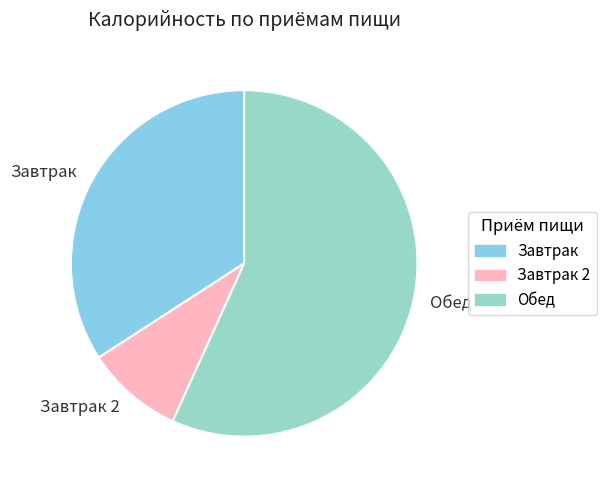

How many slices are in this pie chart?

3